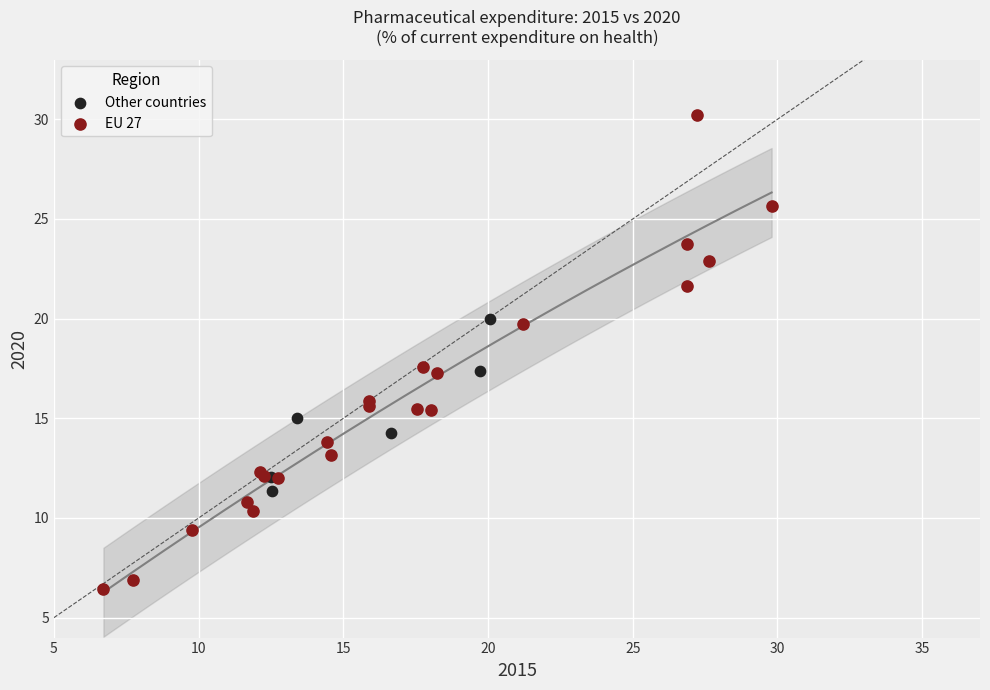

What are all the series names shown in the legend?

Other countries, EU 27